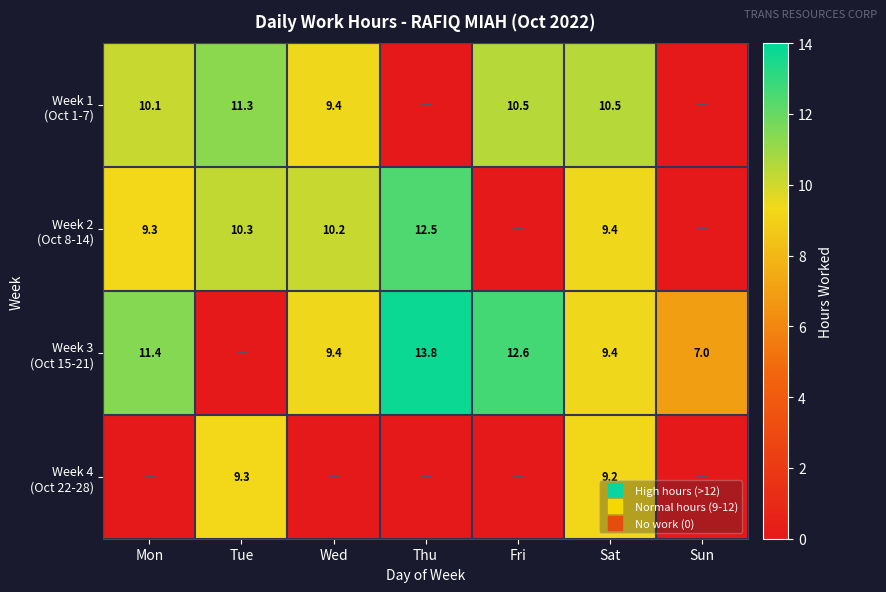

What is the sum of all Week 4 (Oct 22-28) values?

18.6